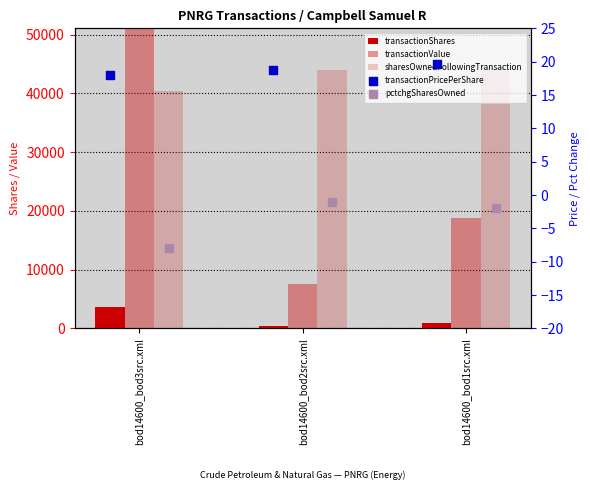

Which series contains the highest Y value?

transactionValue